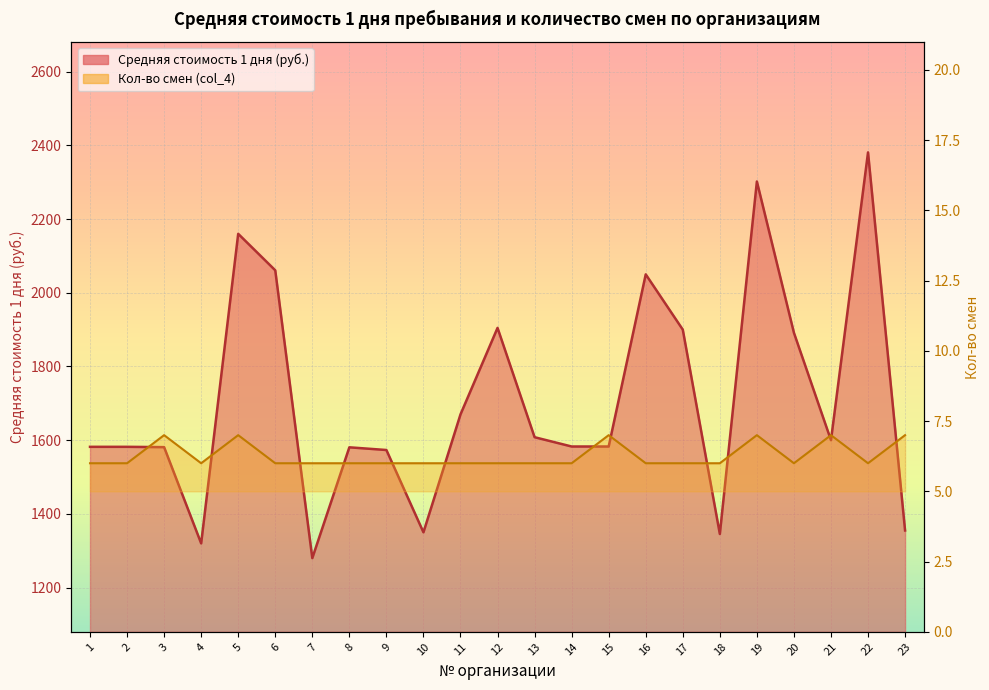

Reading right to left, transcribe all the data shown in this chart.

Средняя стоимость 1 дня (руб.): 23=1355.0	22=2381.0	21=1600.0	20=1891.4	19=2302.0	18=1345.4	17=1900.0	16=2050.0	15=1582.9	14=1582.9	13=1608.1	12=1904.8	11=1670.0	10=1350.0	9=1573.3	8=1580.7	7=1280.0	6=2061.0	5=2160.0	4=1320.0	3=1581.1	2=1582.0	1=1582.0
Количество смен (col_4 proxy): 23=7.0	22=6.0	21=7.0	20=6.0	19=7.0	18=6.0	17=6.0	16=6.0	15=7.0	14=6.0	13=6.0	12=6.0	11=6.0	10=6.0	9=6.0	8=6.0	7=6.0	6=6.0	5=7.0	4=6.0	3=7.0	2=6.0	1=6.0